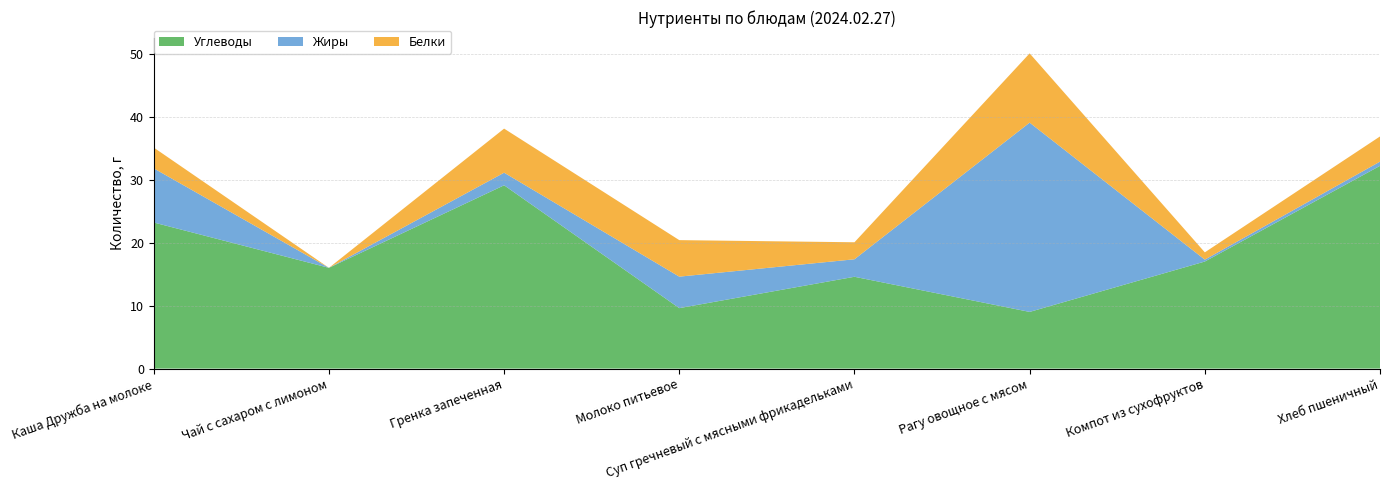

Reading right to left, extract all data points from this chart.

Белки: 4.0	1.2	11.0	2.7	5.8	7.0	0.0	3.3
Жиры: 0.7	0.3	30.1	2.8	5.0	2.0	0.0	8.6
Углеводы: 32.2	17.0	9.0	14.6	9.6	29.1	16.0	23.2